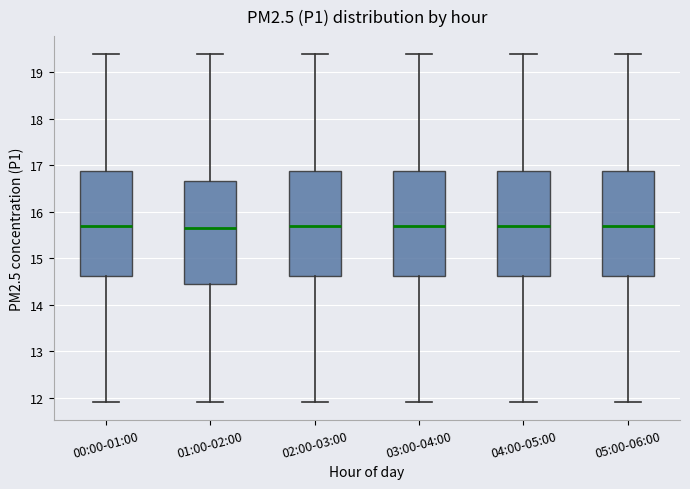

Where does the upper whisker of the box for 00:00-01:00 end on the y-axis? The values are not printed on the chart, so give them approximately, as read against the axis.

19.4